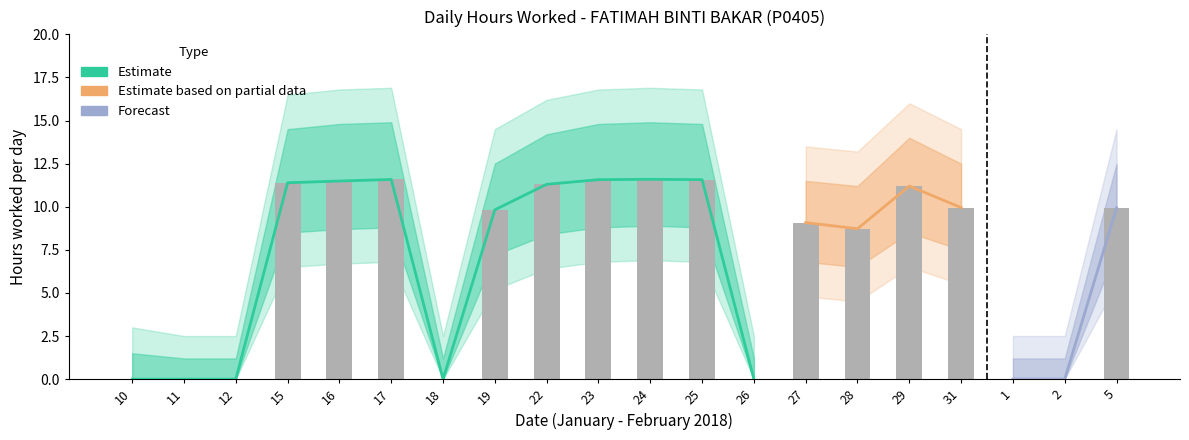

What is the greatest value displayed?

11.6